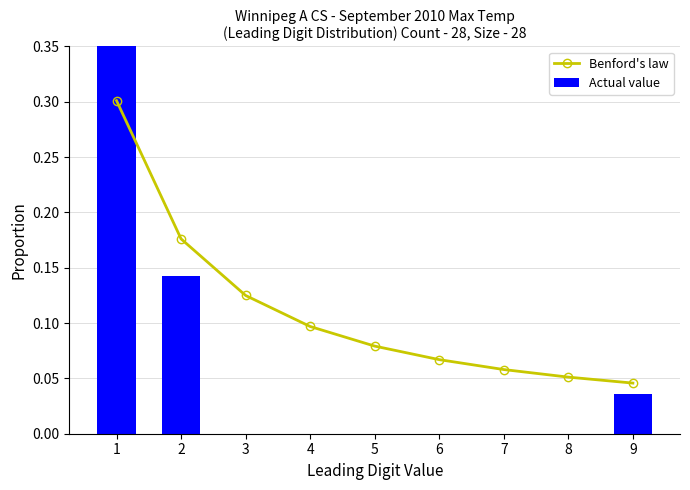

Reading right to left, transcribe all the data shown in this chart.

Benford's law: 0.0	0.1	0.1	0.1	0.1	0.1	0.1	0.2	0.3
Actual value: 0.0	0.0	0.0	0.0	0.0	0.0	0.0	0.1	0.8